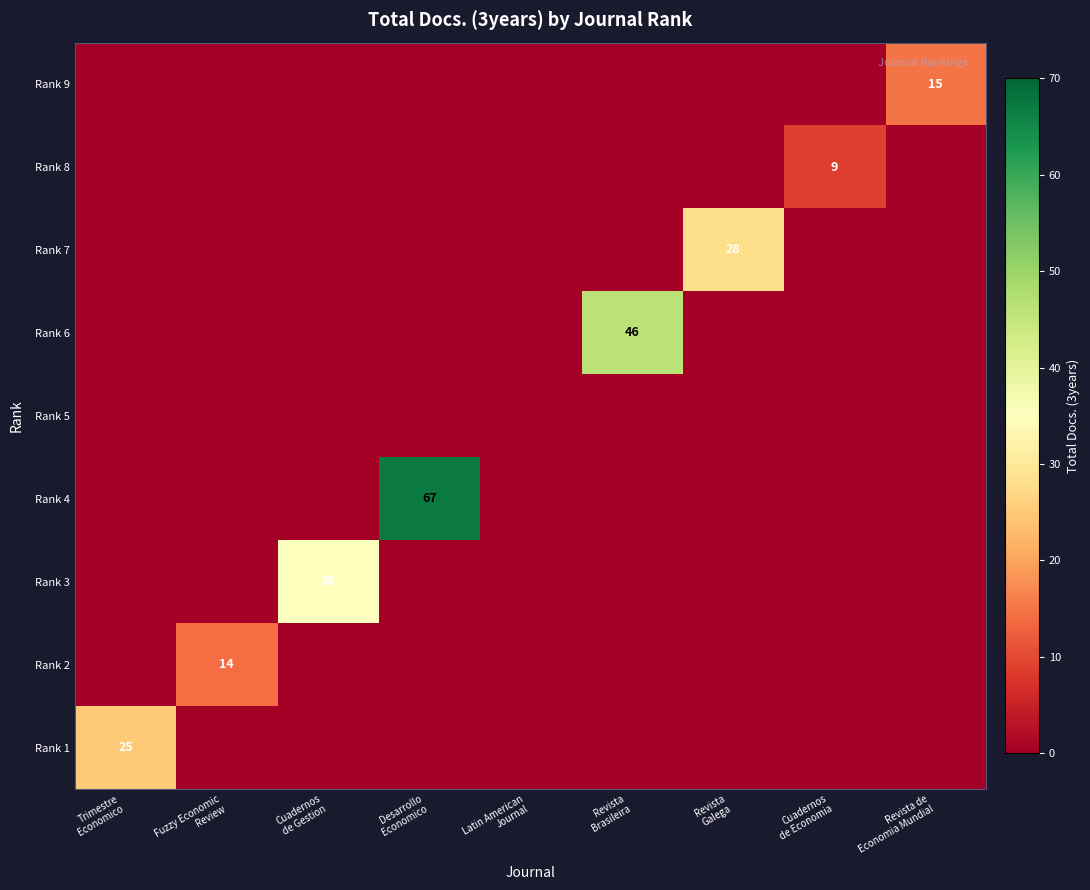

Which label corresponds to the largest value in the chart?

Desarrollo
Economico